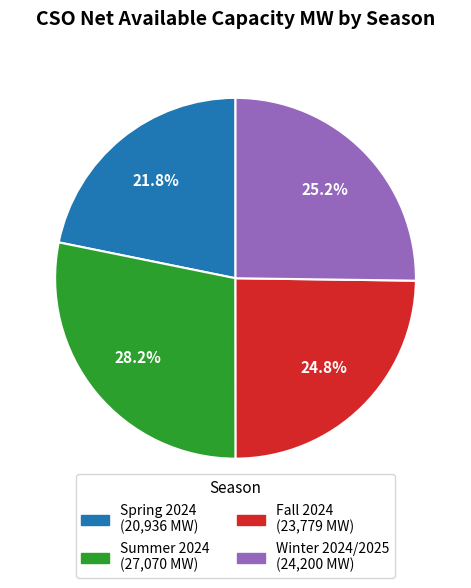

The Winter 2024/2025 slice represents 32% of the pie. True or false?

False